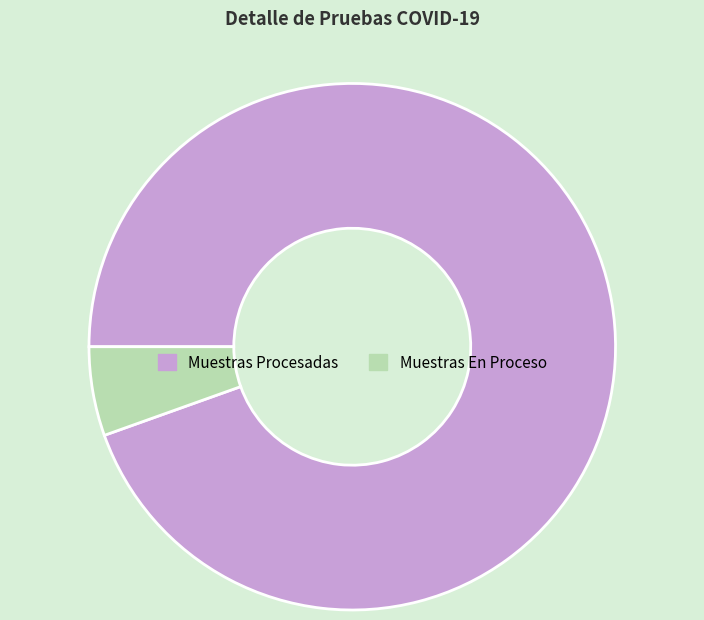

Which category accounts for the majority?

Muestras Procesadas